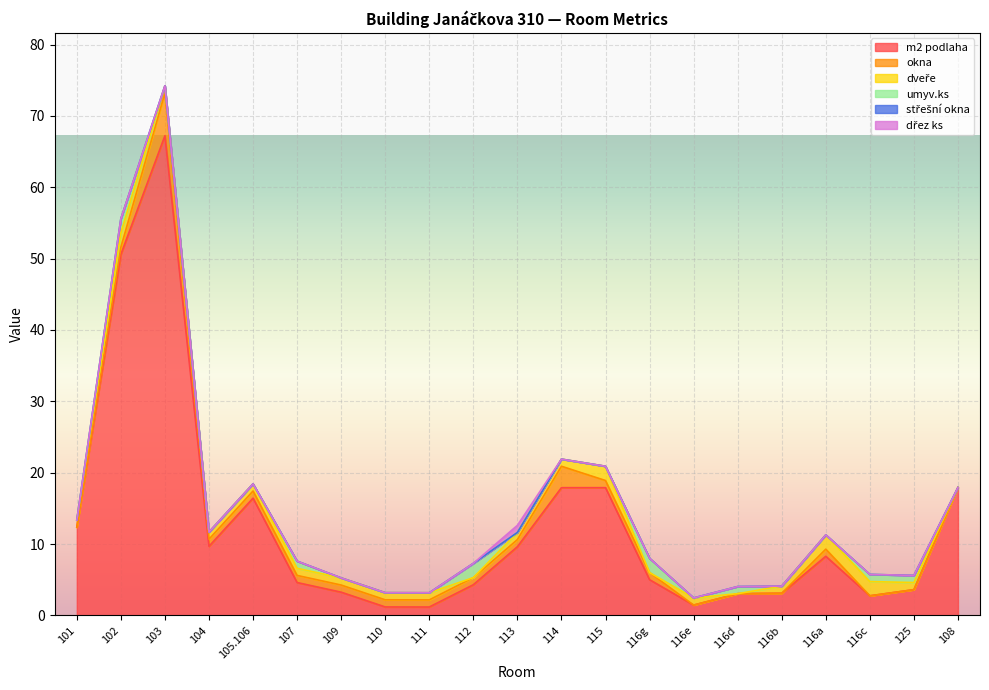

How many values in dřez ks are above zero?

1